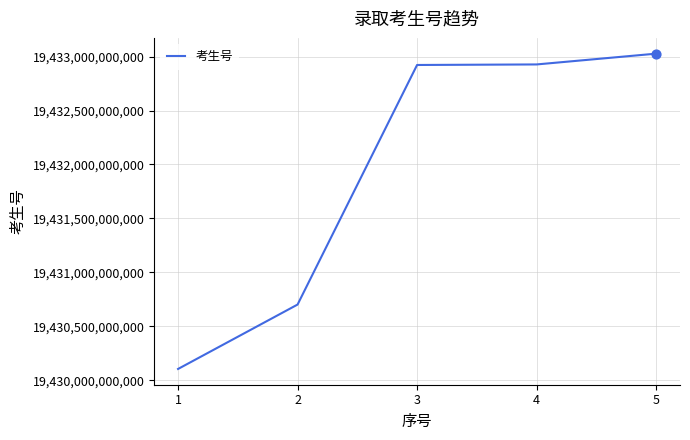

What is the change in value from 3 to 5?

+104998982